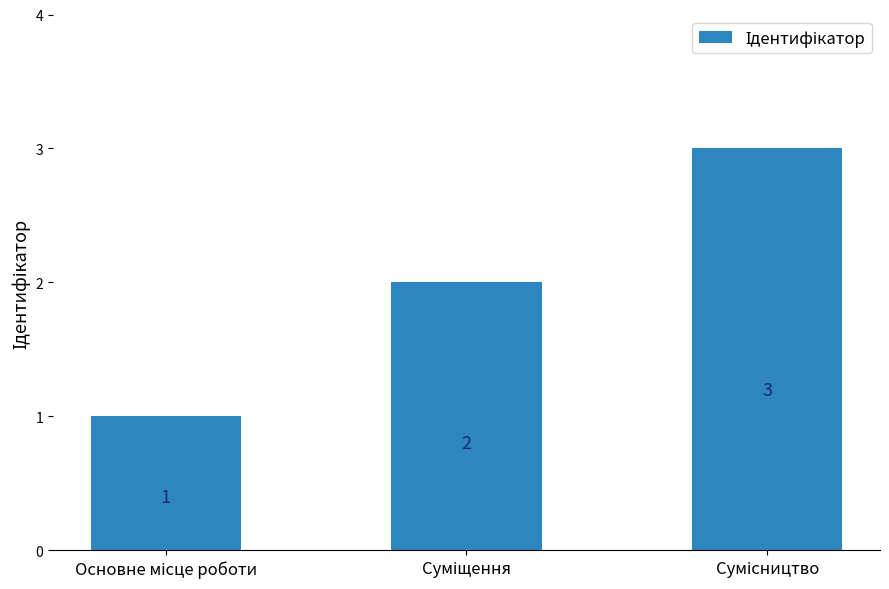

What is the greatest value displayed?

3